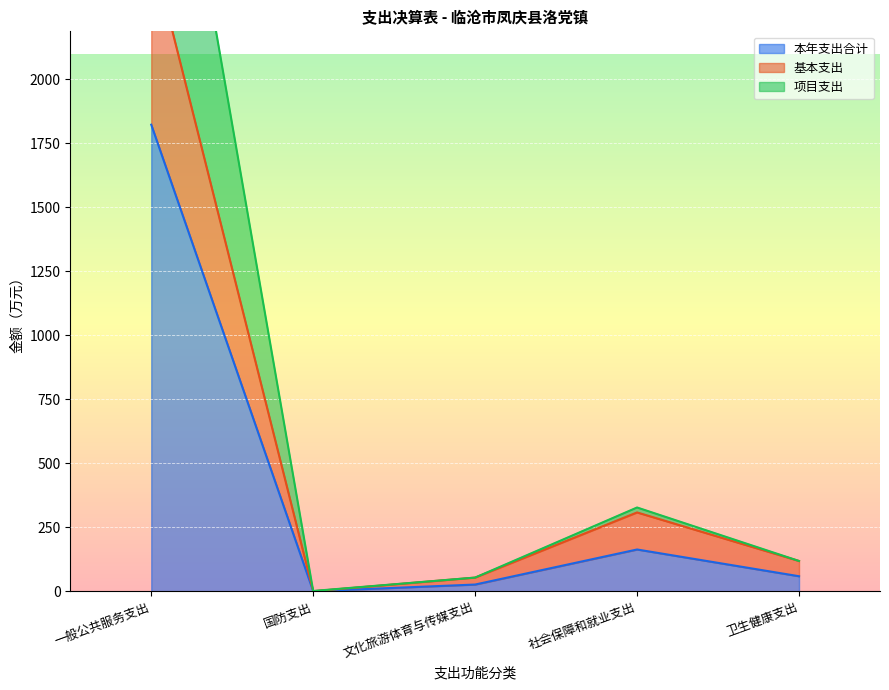

Is the value of 本年支出合计 at 一般公共服务支出 greater than the value of 基本支出 at 社会保障和就业支出?

Yes